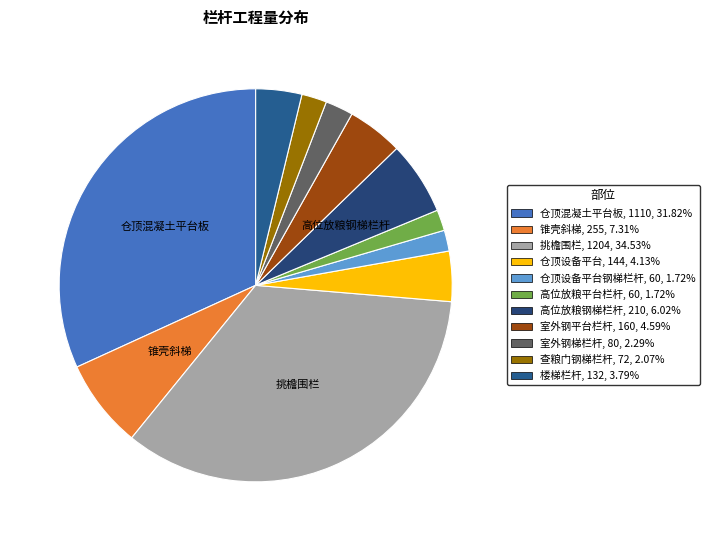

Count the number of slices in the pie.

11